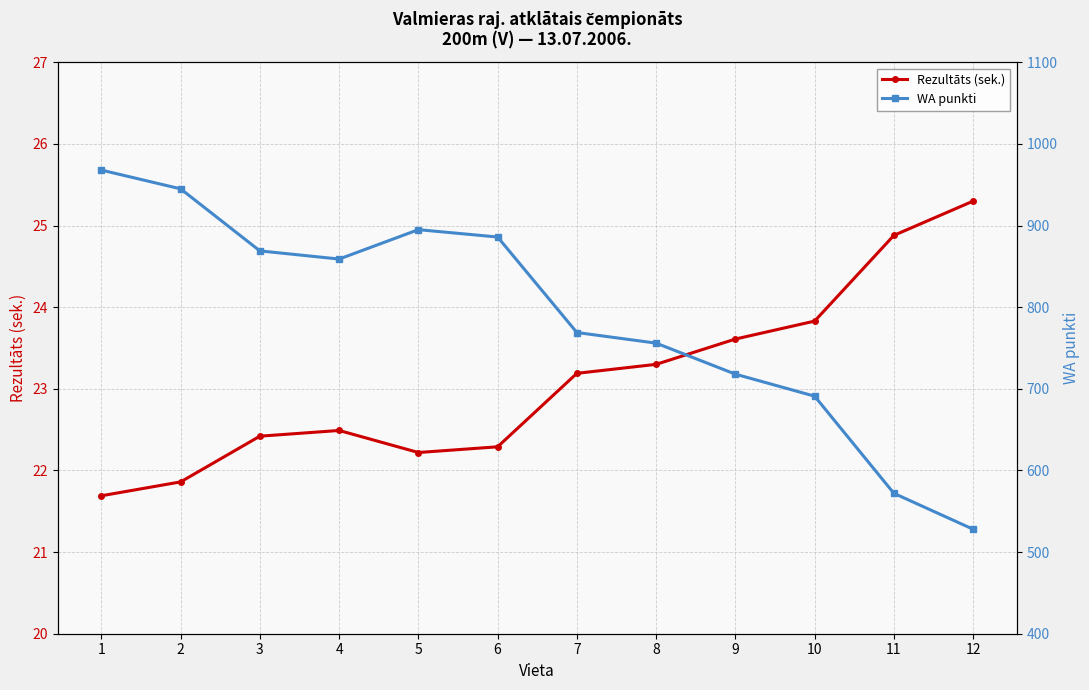

Is it true that WA punkti equals 572.0 at 11?

True